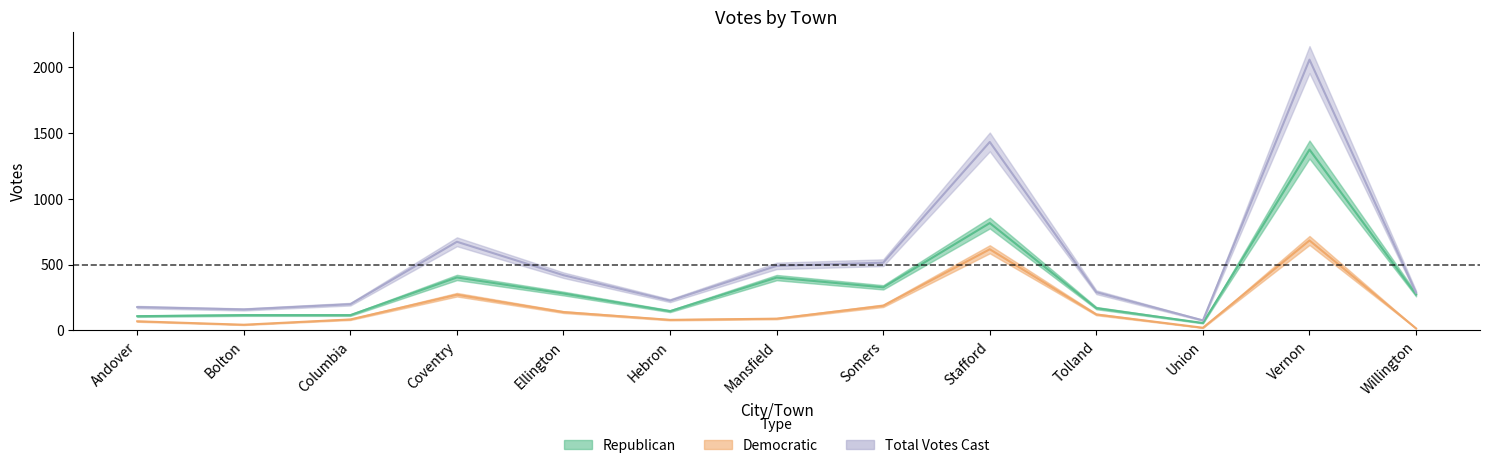

Is the value of Democratic at Somers greater than the value of Total Votes Cast at Willington?

No